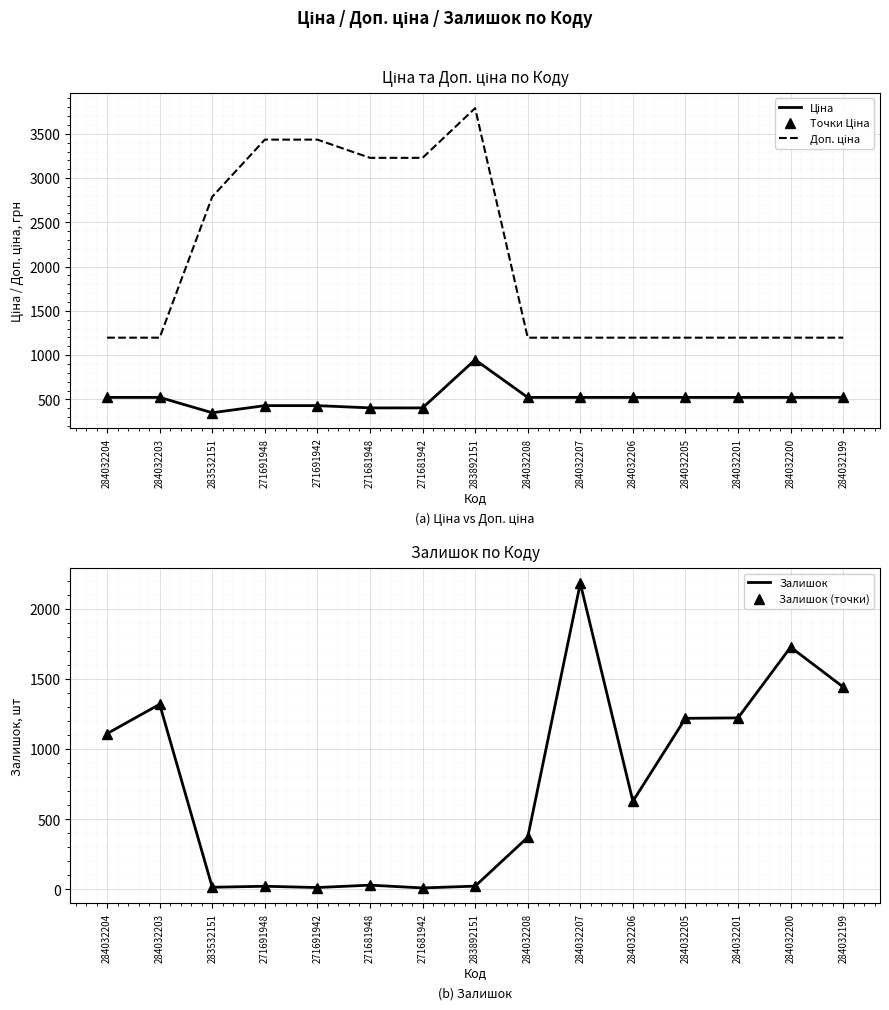

How many interior local valleys does the Залишок series have?

4